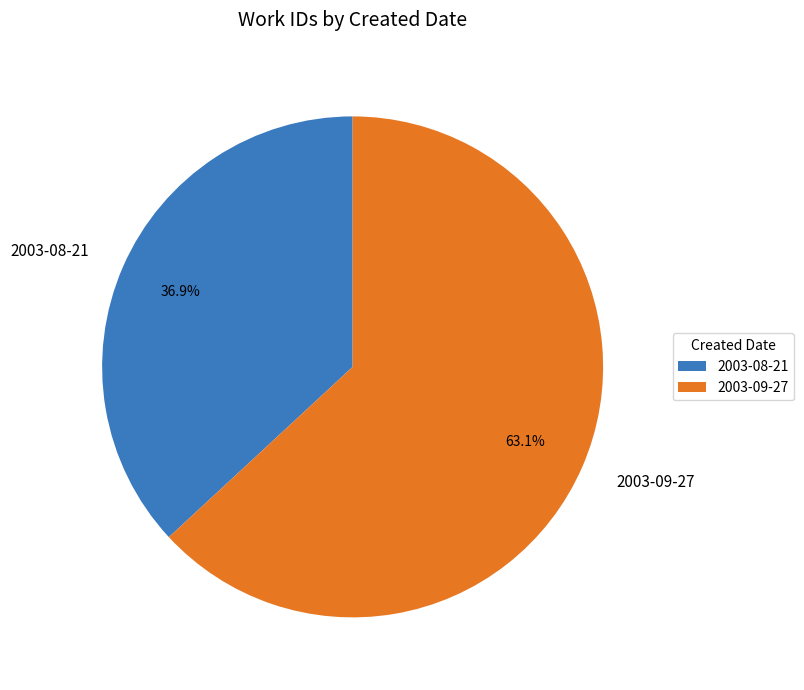

How many segments does this pie chart have?

2